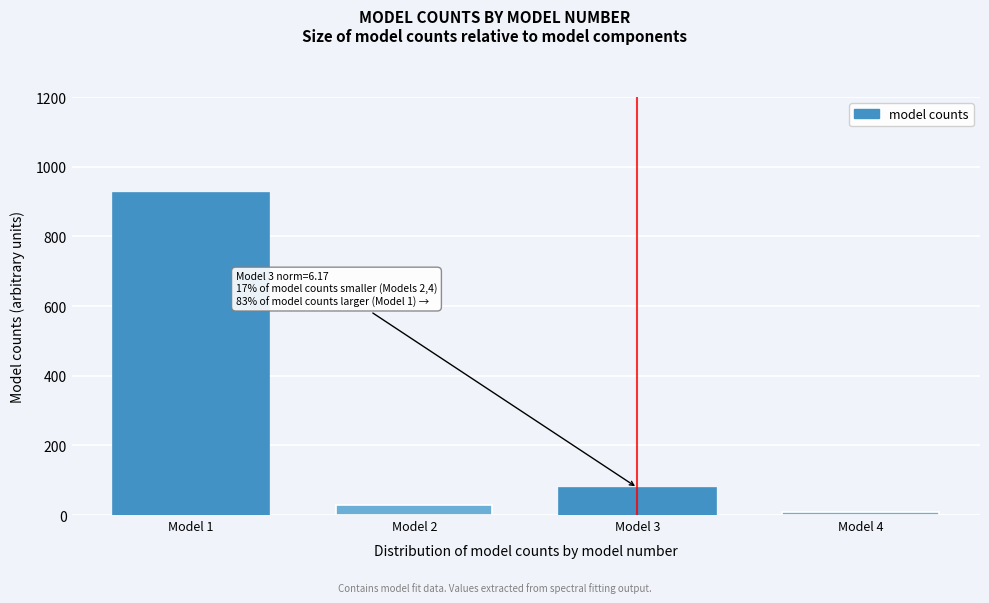

Reading right to left, what are all the values shown in this chart?

Model 4=9.6	Model 3=78.3	Model 2=29.7	Model 1=923.4